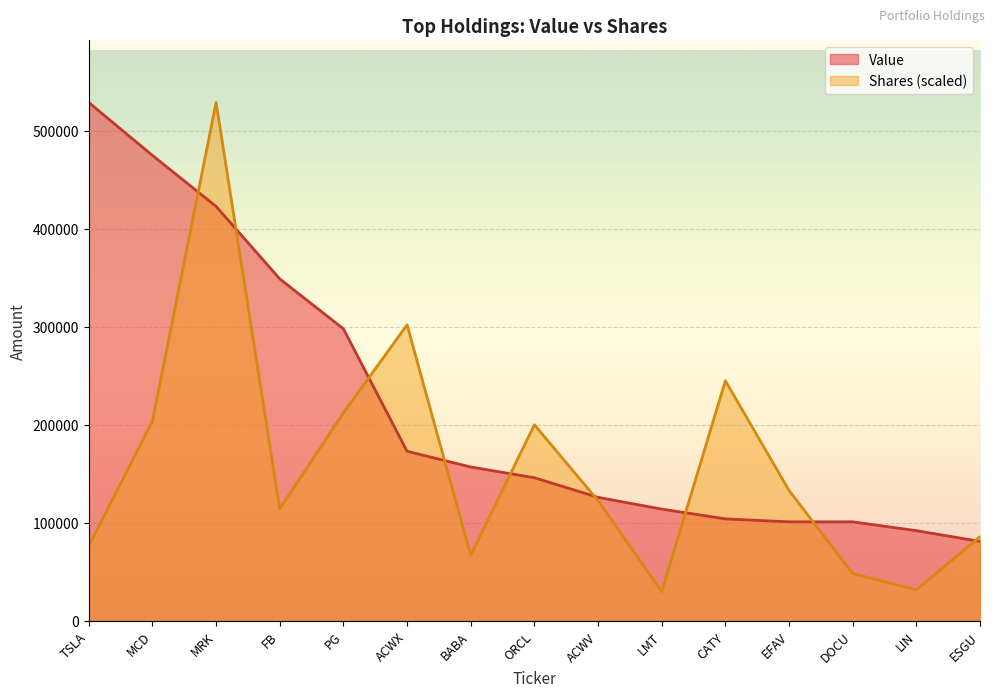

How many interior local valleys does the Shares or principal amount series have?

4